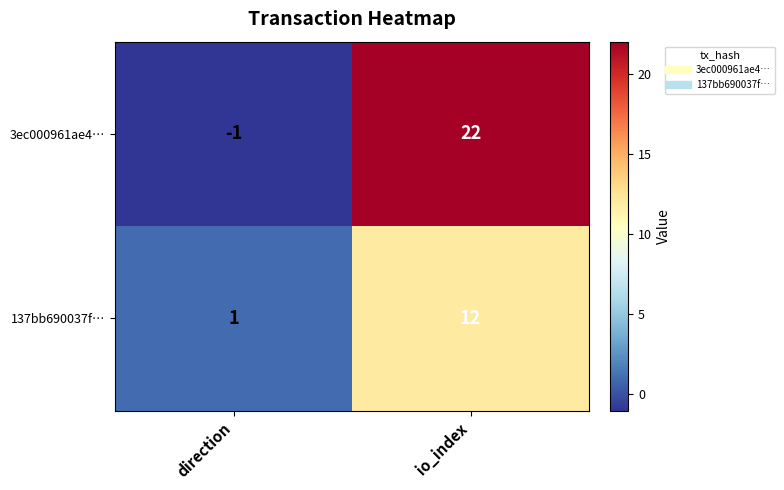

Rank the series at io_index from lowest to highest value.

137bb690037f…, 3ec000961ae4…